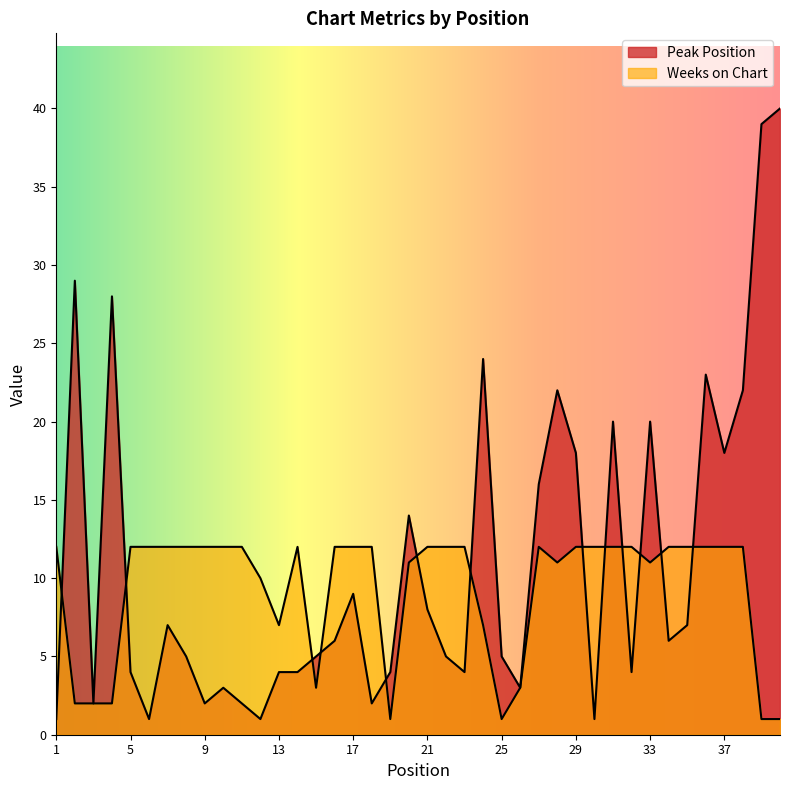

Which series ends up on top after the final intersection of Peak Position and Weeks on Chart?

Peak Position